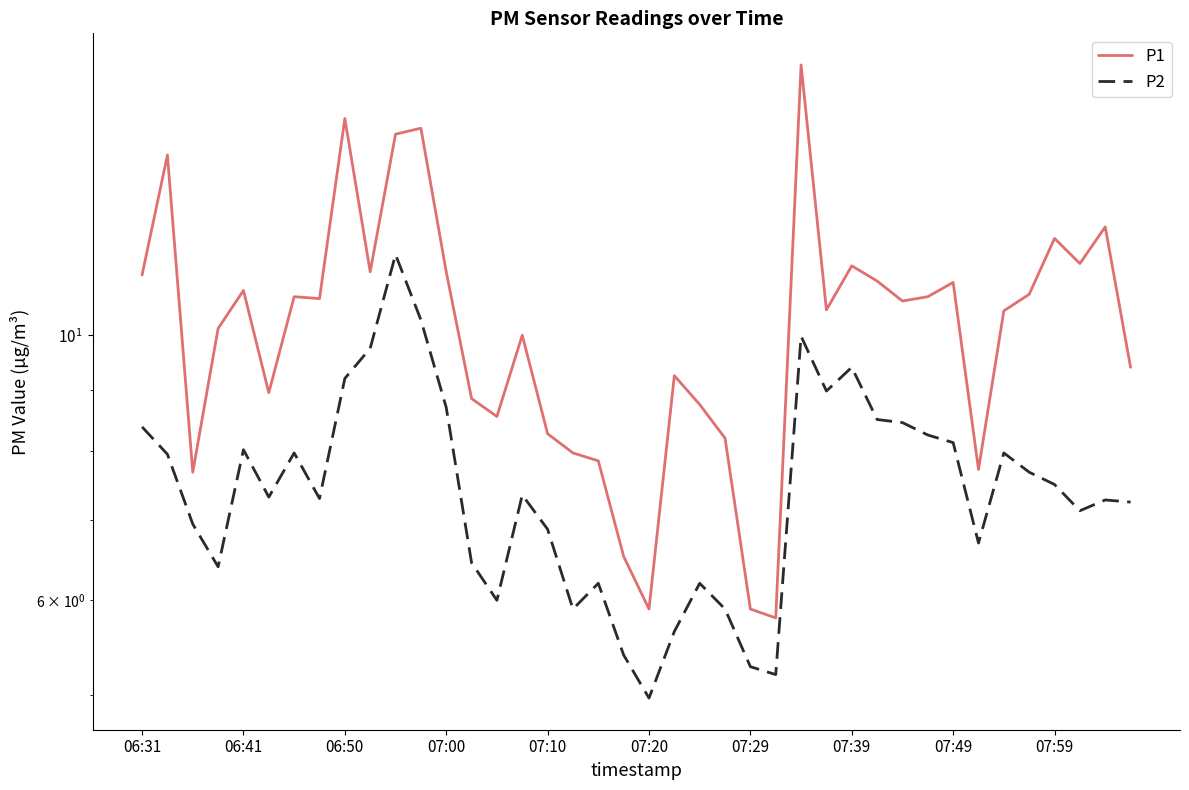

What is the average value of the P1 series?

10.3